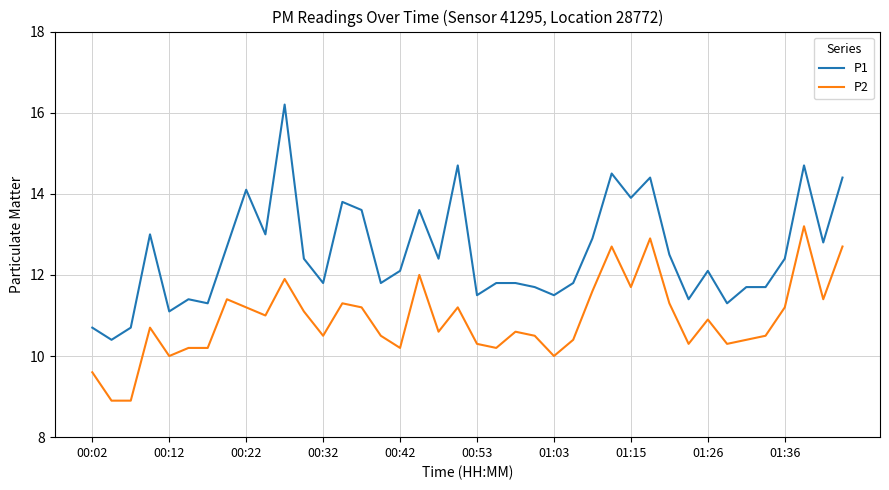

Which series has the largest total across all categories?

P1